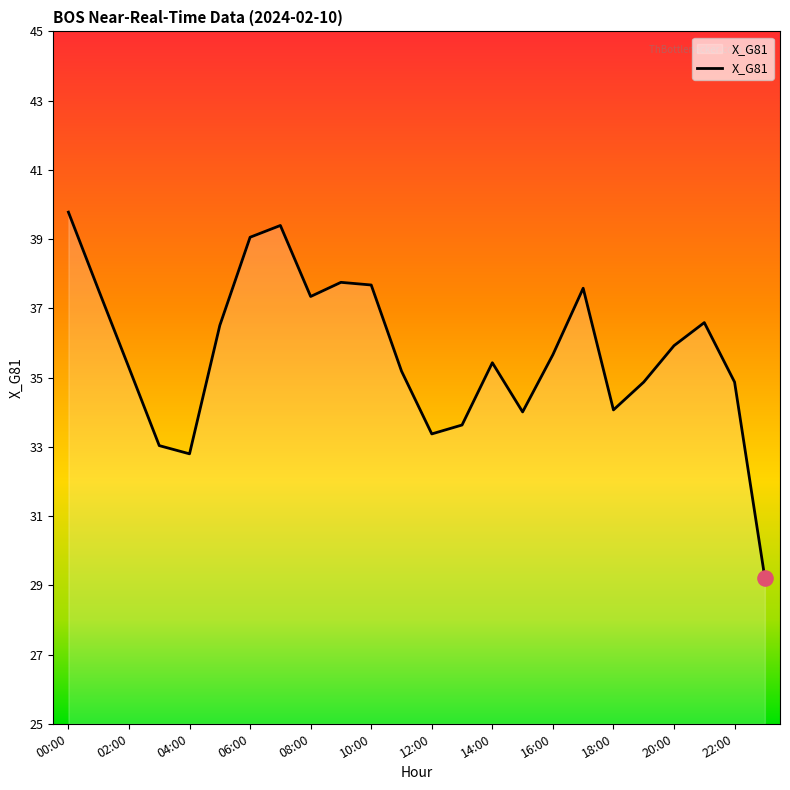

What is the maximum value shown in the chart?

39.8